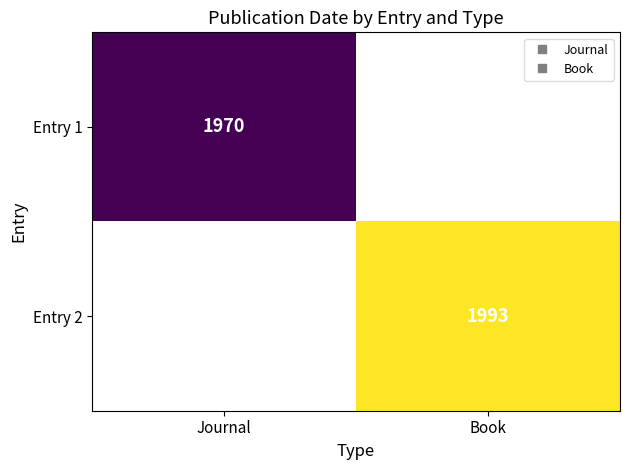

Rank the series by their maximum value, from lowest to highest.

Entry 1, Entry 2